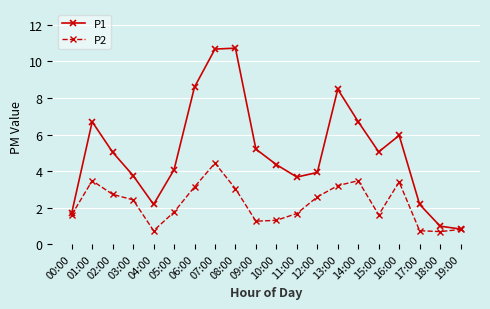

True or false: P2 has a value of 1.4 at 06:00.

False